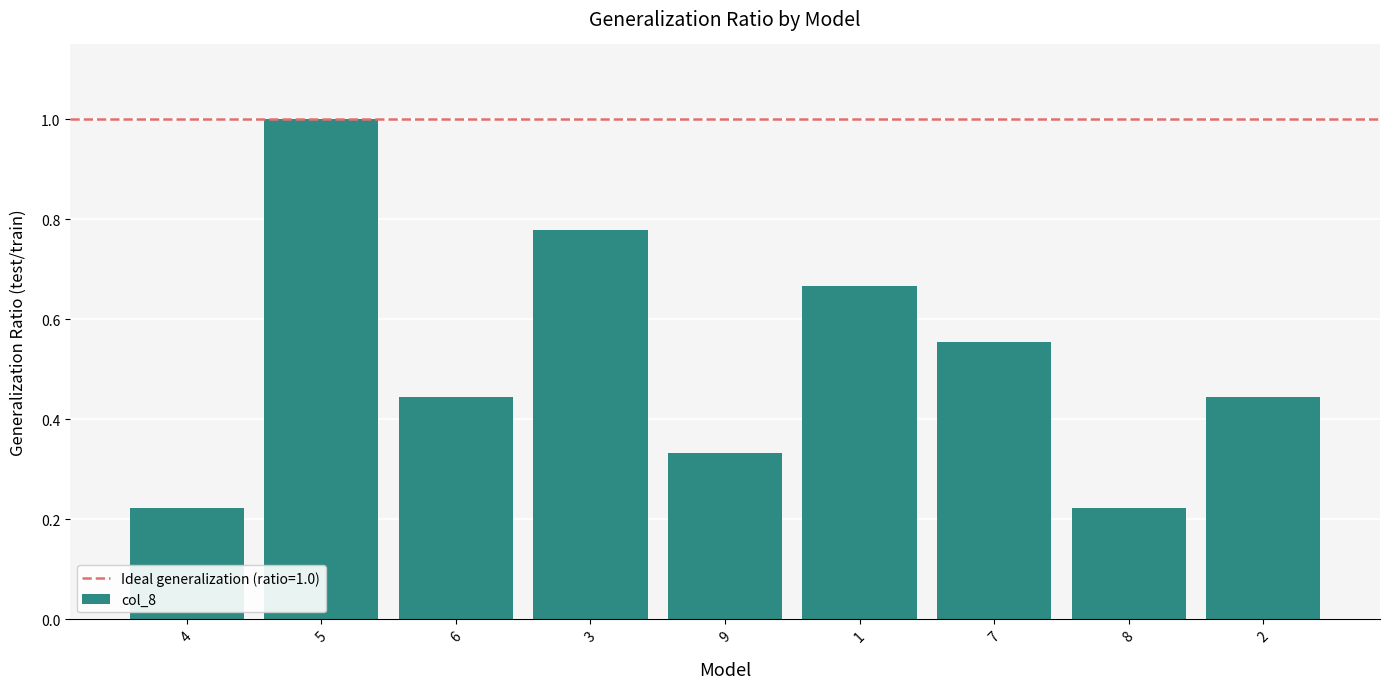

Count the values in the range 0 to 1.

9